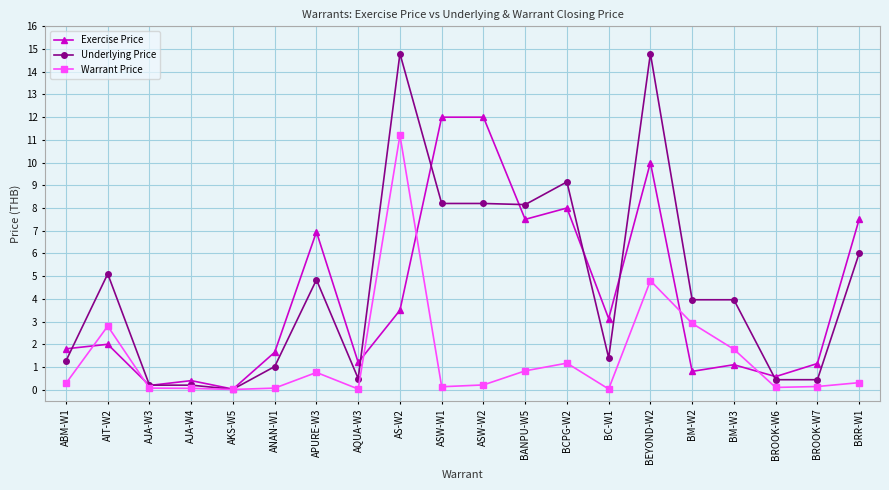

Rank the series at ASW-W2 from highest to lowest value.

Exercise Price, Underlying Price, Warrant Price